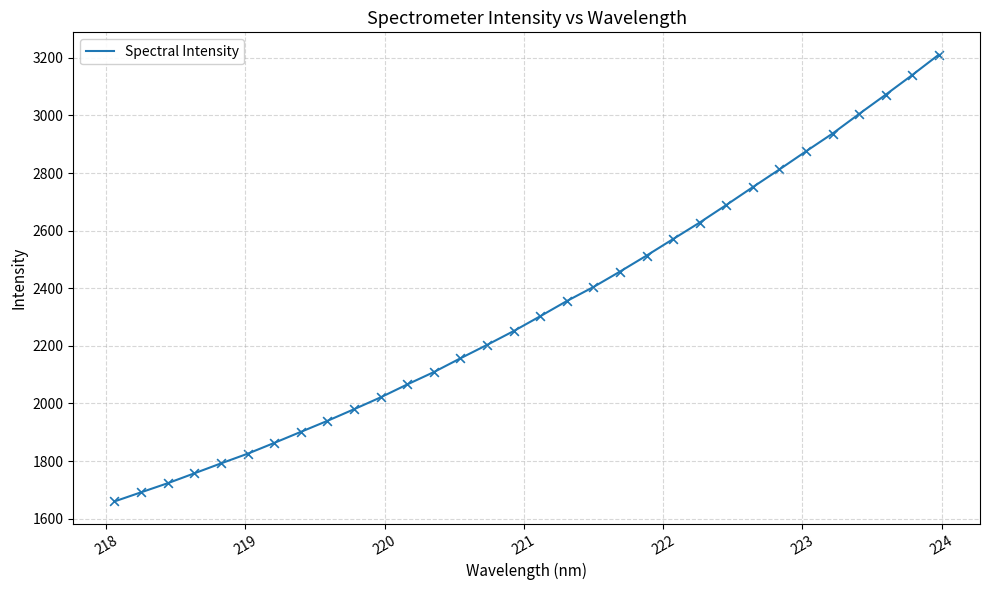

What is the maximum value shown in the chart?

3211.2